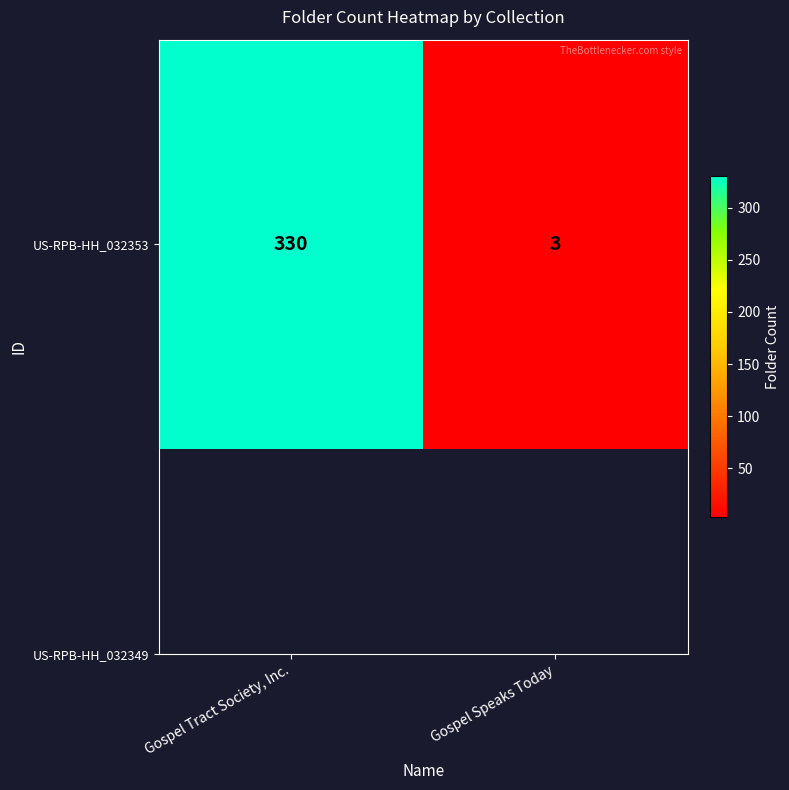

At which label is the value closest to 166?

Gospel Speaks Today